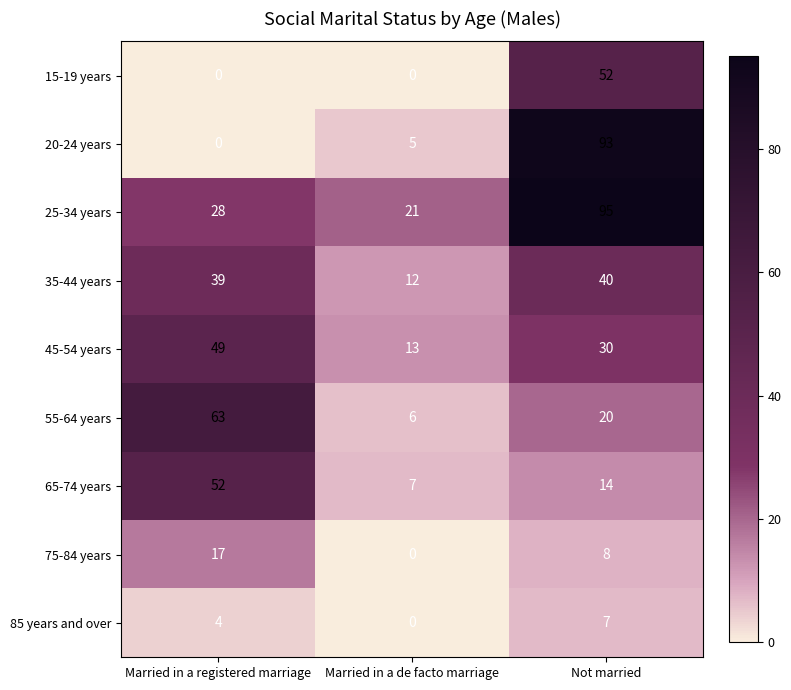

Reading left to right, transcribe all the data shown in this chart.

15-19 years: Married in a registered marriage=0	Married in a de facto marriage=0	Not married=52
20-24 years: Married in a registered marriage=0	Married in a de facto marriage=5	Not married=93
25-34 years: Married in a registered marriage=28	Married in a de facto marriage=21	Not married=95
35-44 years: Married in a registered marriage=39	Married in a de facto marriage=12	Not married=40
45-54 years: Married in a registered marriage=49	Married in a de facto marriage=13	Not married=30
55-64 years: Married in a registered marriage=63	Married in a de facto marriage=6	Not married=20
65-74 years: Married in a registered marriage=52	Married in a de facto marriage=7	Not married=14
75-84 years: Married in a registered marriage=17	Married in a de facto marriage=0	Not married=8
85 years and over: Married in a registered marriage=4	Married in a de facto marriage=0	Not married=7